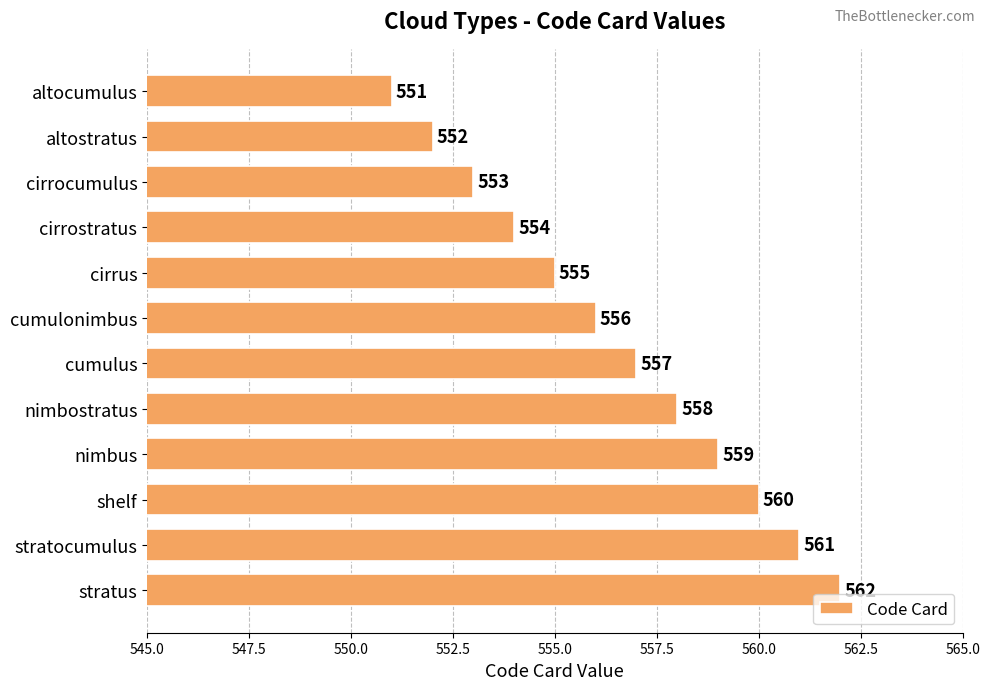

What is the sum of all values?

6678